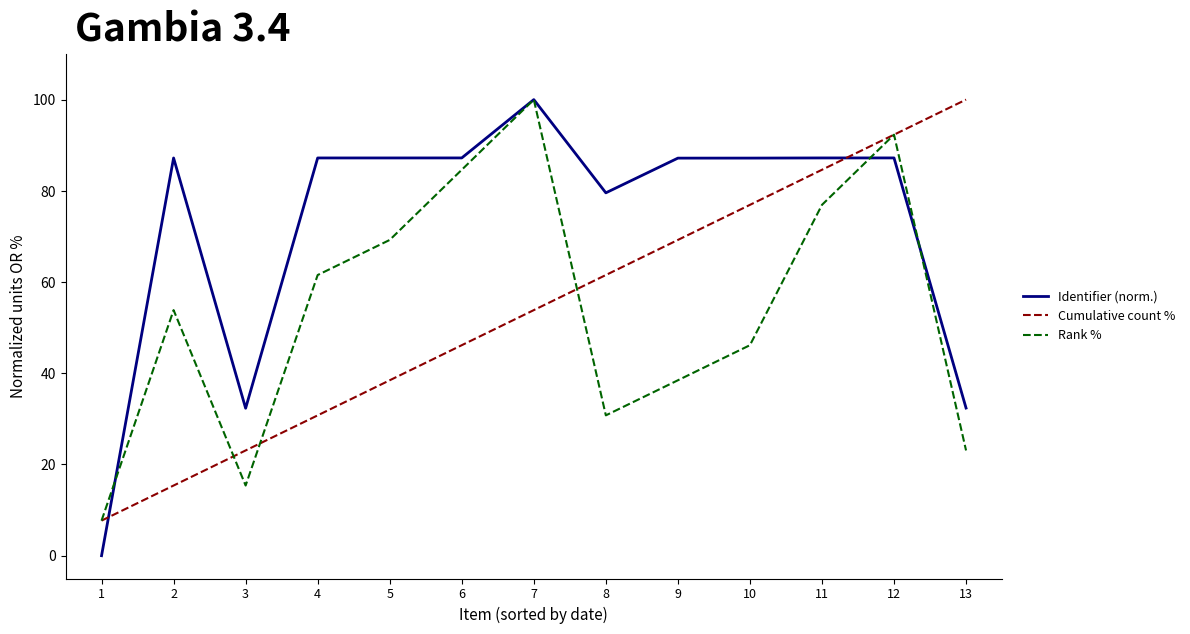

True or false: Rank % has more than 1 interior local peaks.

True